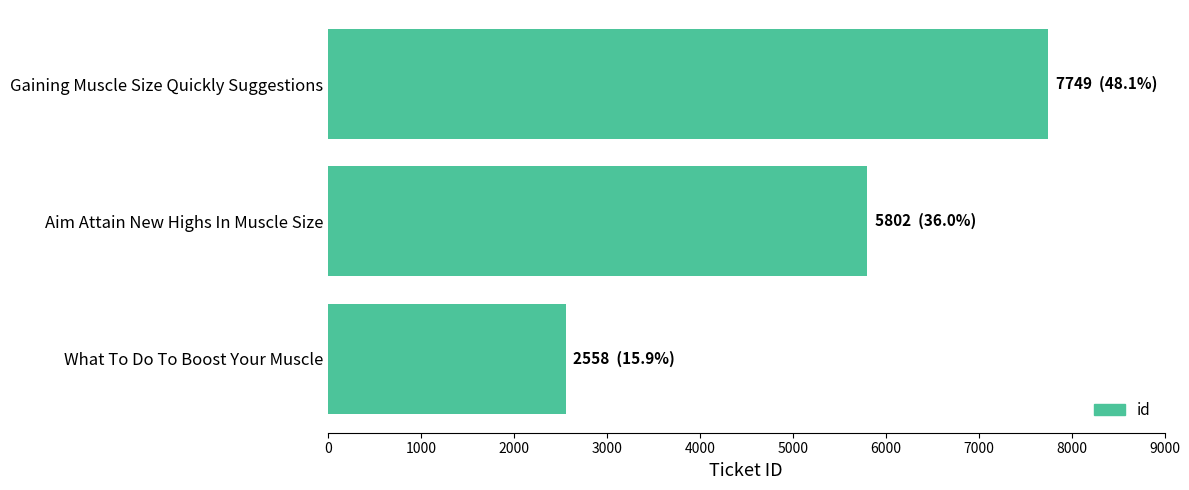

At which label is the value closest to 5153?

Aim Attain New Highs In Muscle Size